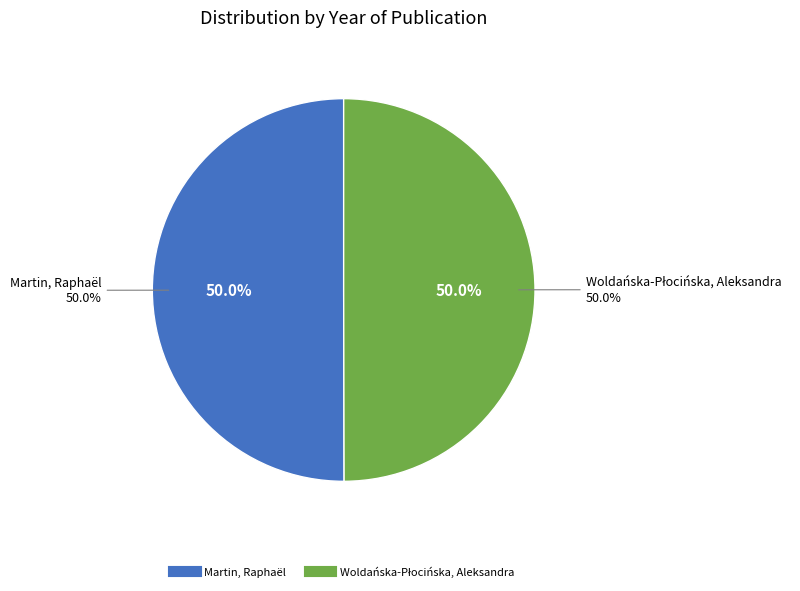

What percentage do Woldańska-Płocińska, Aleksandra and Martin, Raphaël together represent?

100.0%